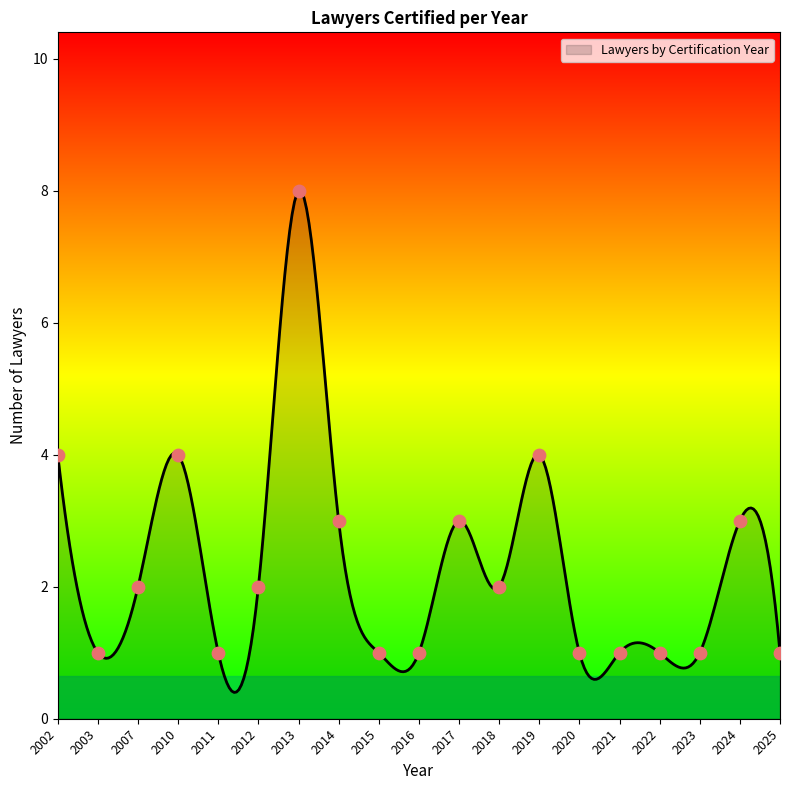

What is the ratio of the value at 2016 to the value at 2021?

1.0